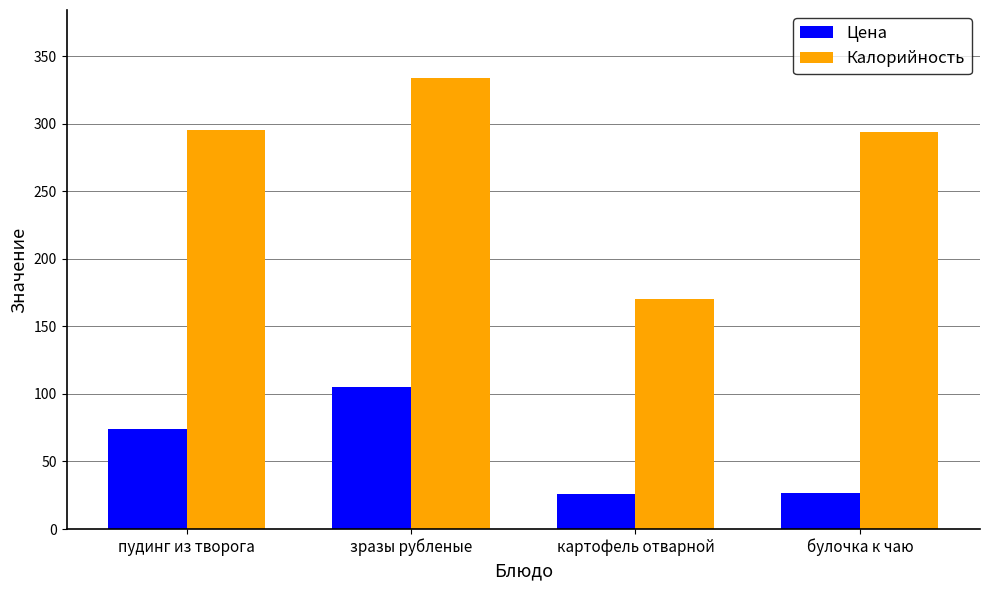

What is the total value across all series at зразы рубленые?

439.4